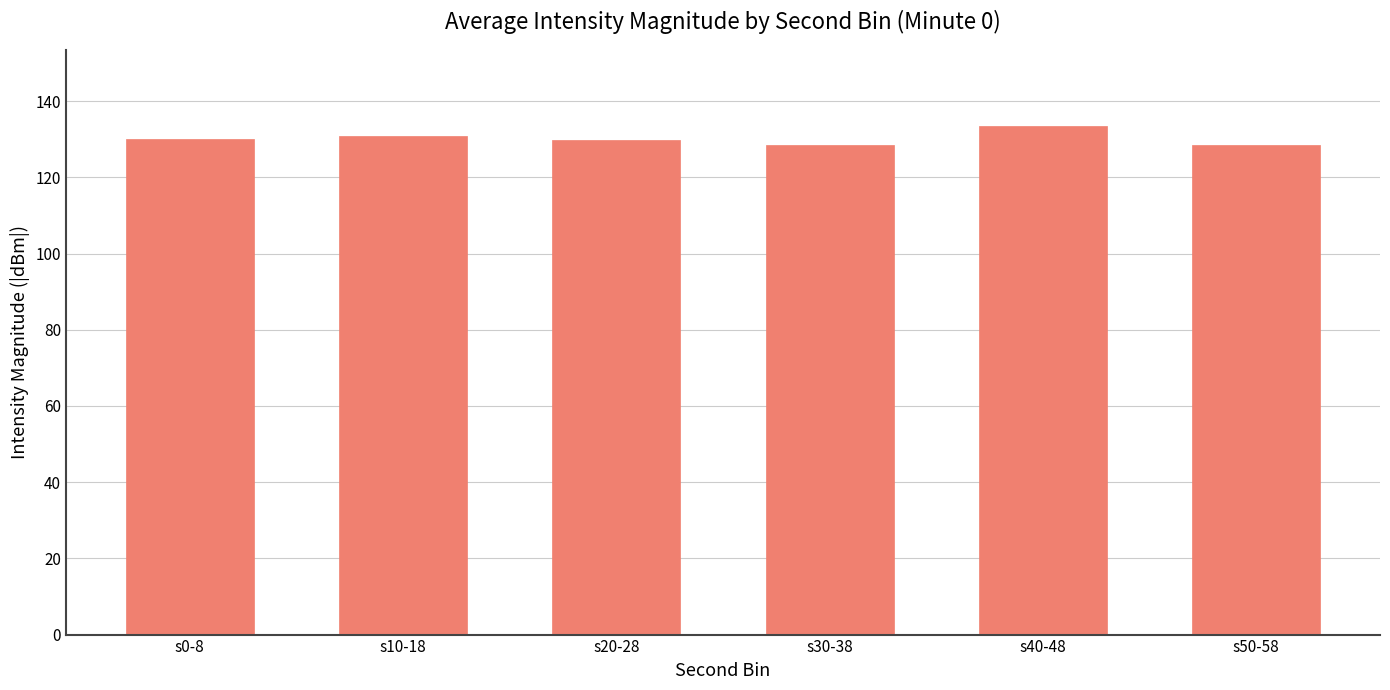

What is the average value?

130.2